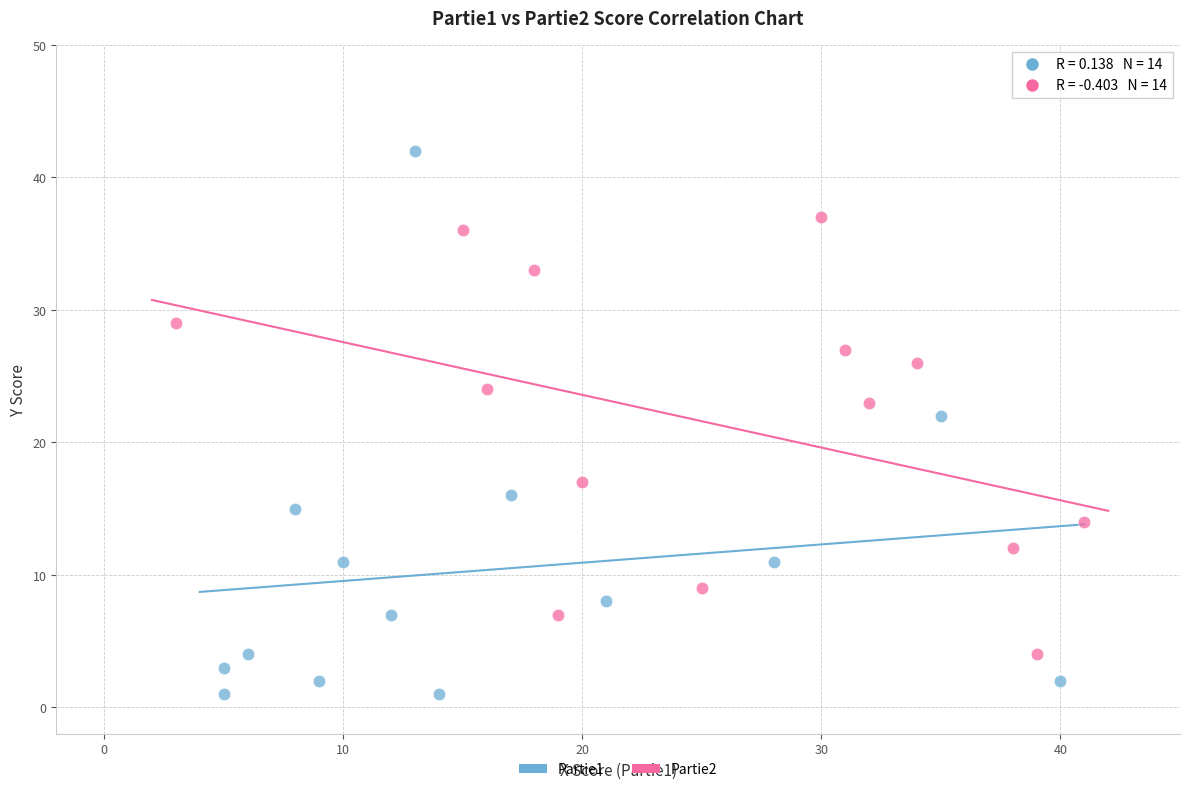

Which series reaches the minimum Y coordinate?

Partie1